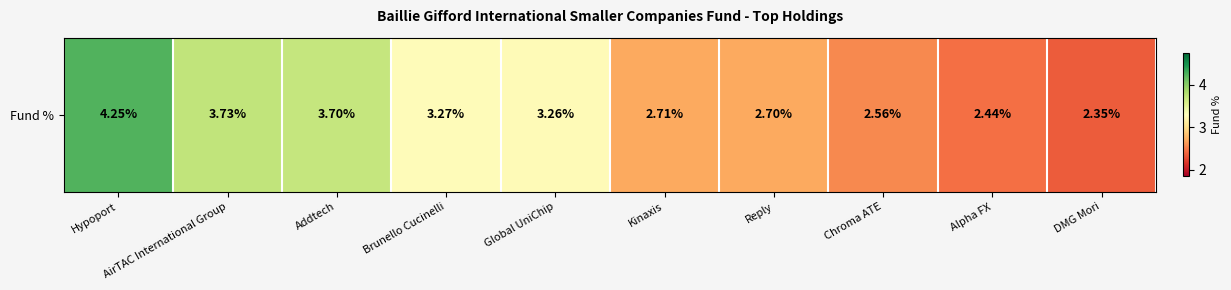

The chart shows a value of 1.9 at Addtech. True or false?

False